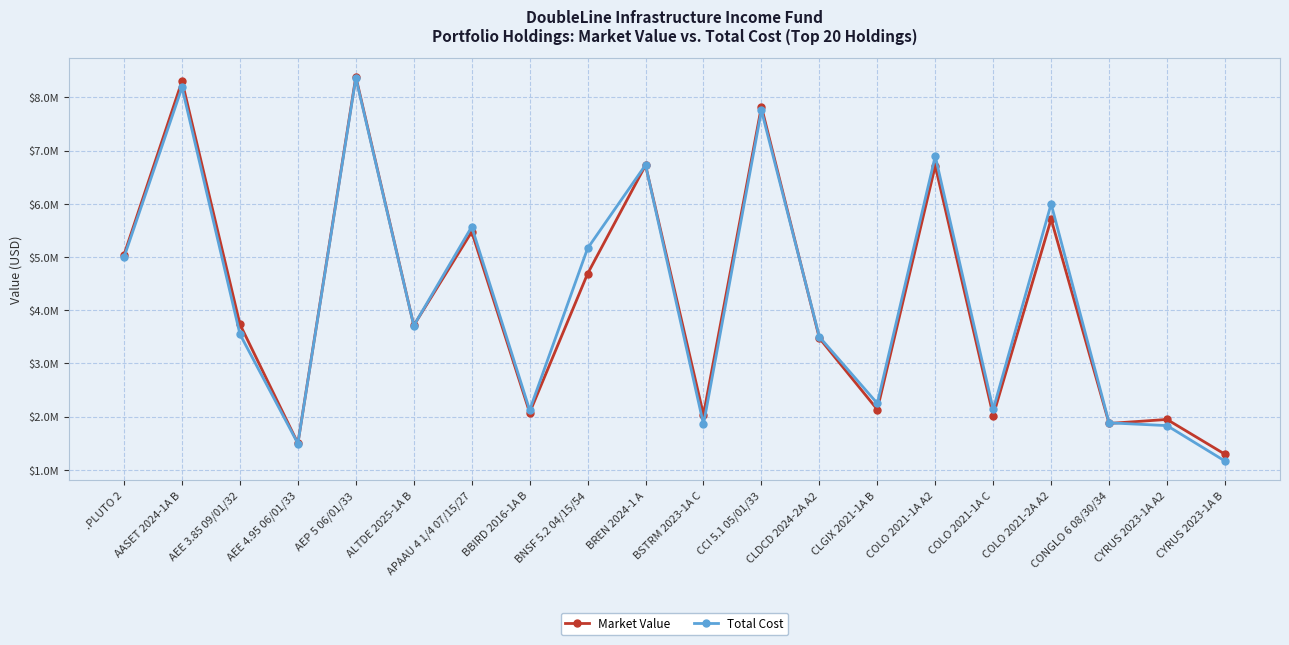

Is the value of Market Value at .PLUTO 2 greater than the value of Total Cost at AEP 5 06/01/33?

No